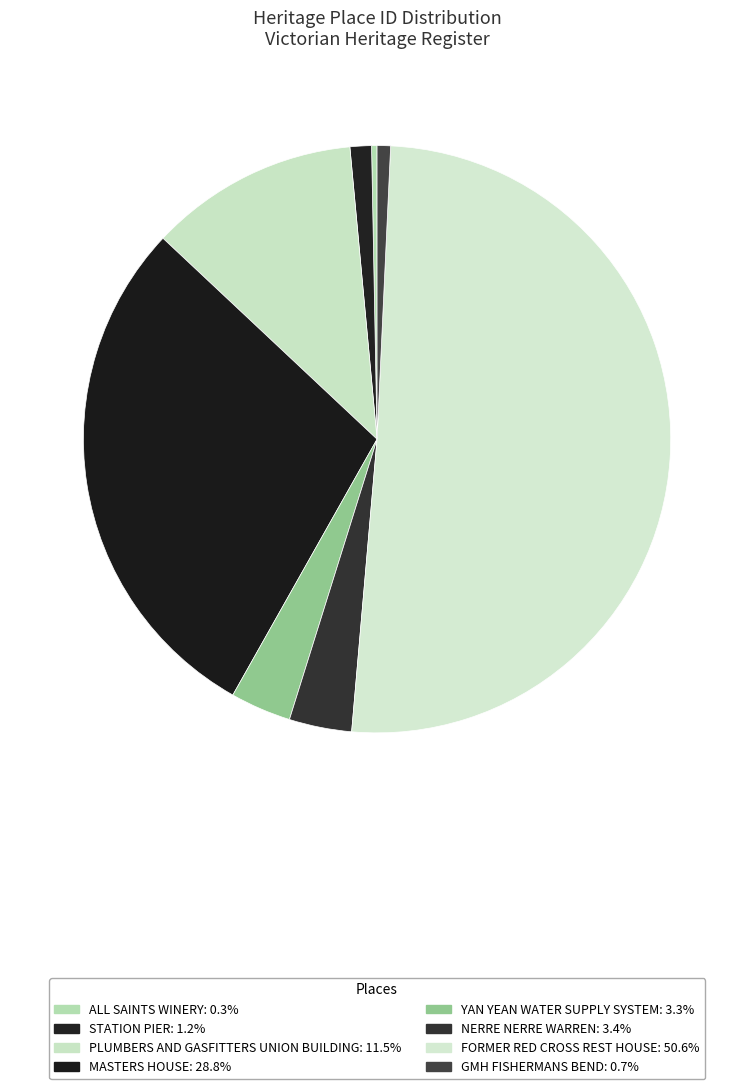

Which category has the biggest portion of the pie?

FORMER RED CROSS REST HOUSE